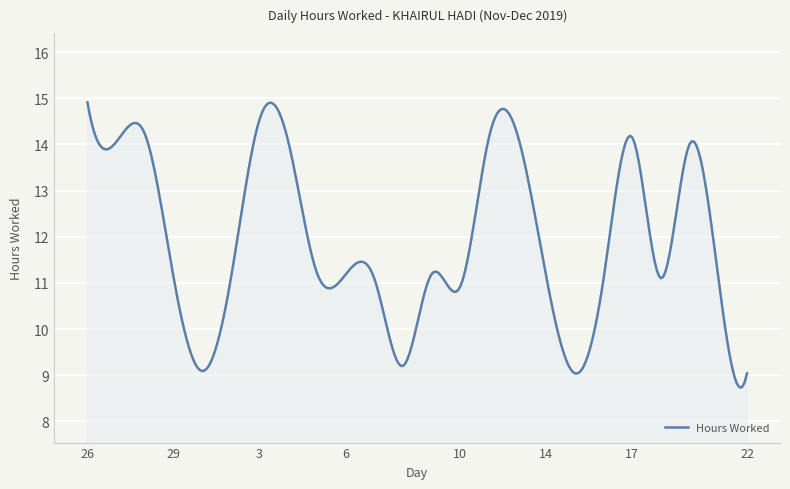

What is the minimum value shown in the chart?

8.7